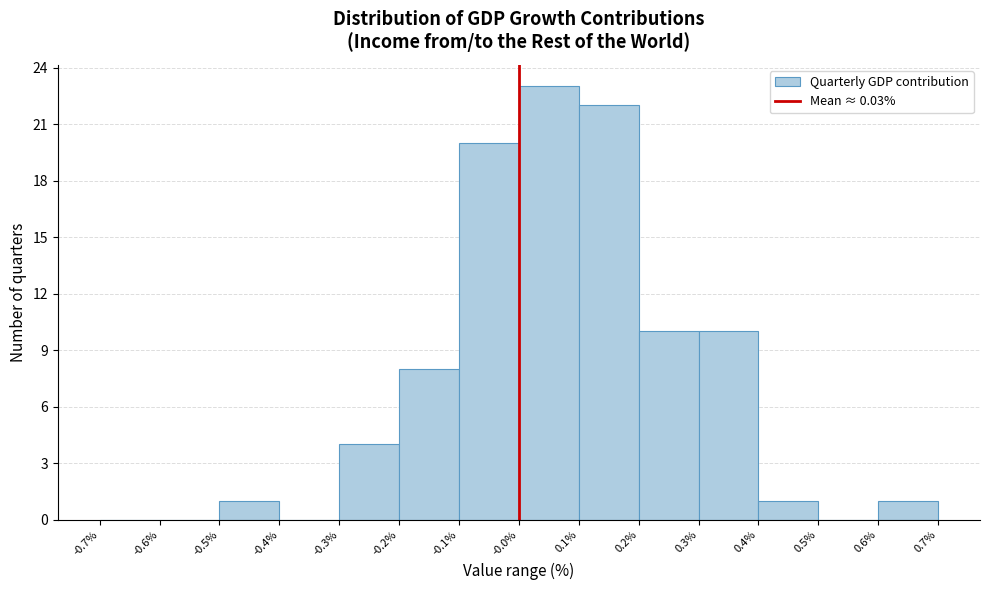

Reading left to right, transcribe this chart: for each bar, give the range it covers on the x-axis and its height. The values are not printed on the chart, so give them approximately, as read against the axis.

-0.7% to -0.6%: 0
-0.6% to -0.5%: 0
-0.5% to -0.4%: 1
-0.4% to -0.3%: 0
-0.3% to -0.2%: 4
-0.2% to -0.1%: 8
-0.1% to -0.0%: 20
-0.0% to 0.1%: 23
0.1% to 0.2%: 22
0.2% to 0.3%: 10
0.3% to 0.4%: 10
0.4% to 0.5%: 1
0.5% to 0.6%: 0
0.6% to 0.7%: 1